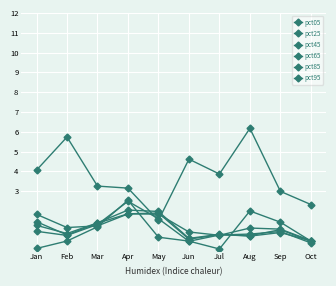

How many values in the pct45 series exceed 1?

5